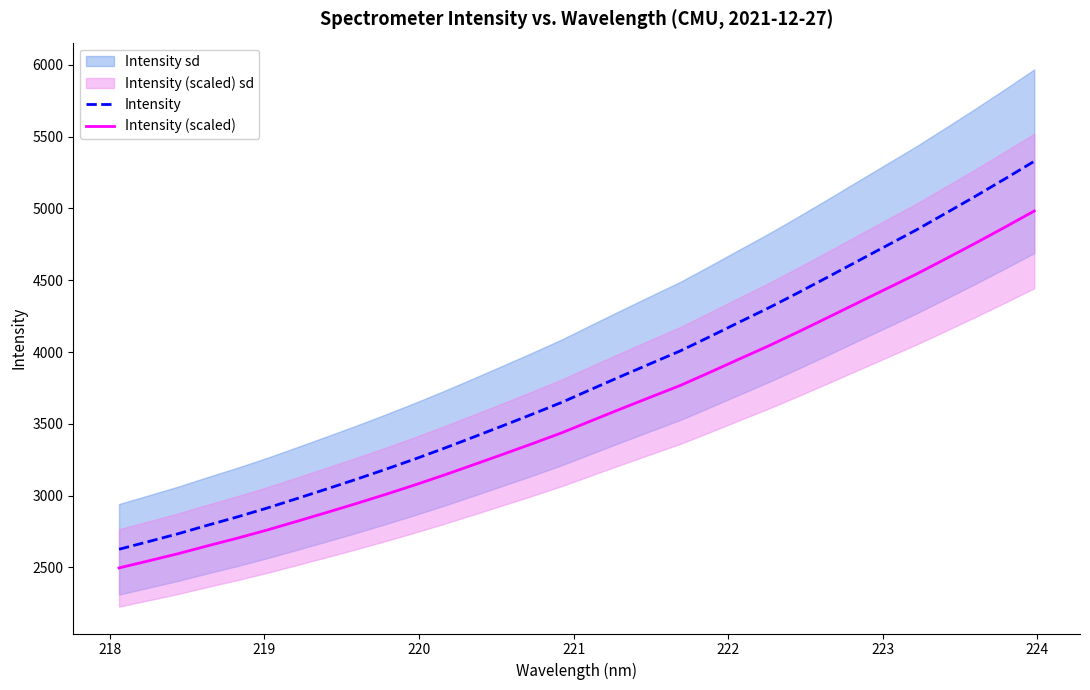

True or false: Intensity and Intensity (scaled) cross at least once.

False